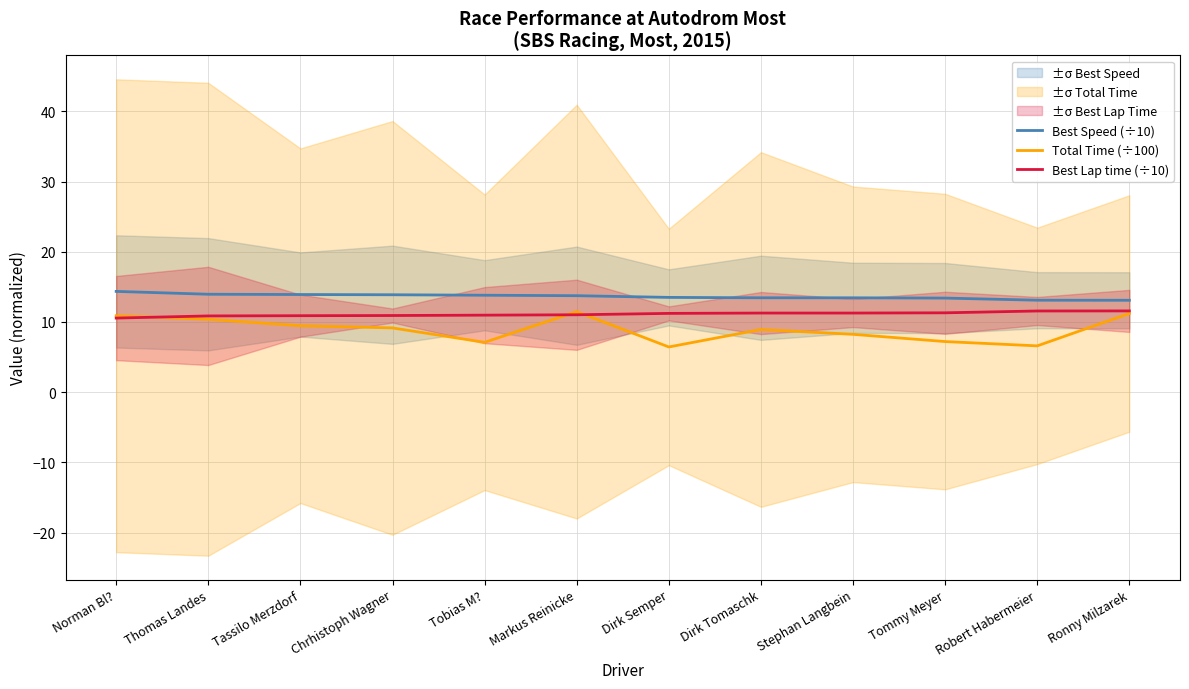

True or false: Total Time (÷100) has more than 1 points higher than both neighbors.

True